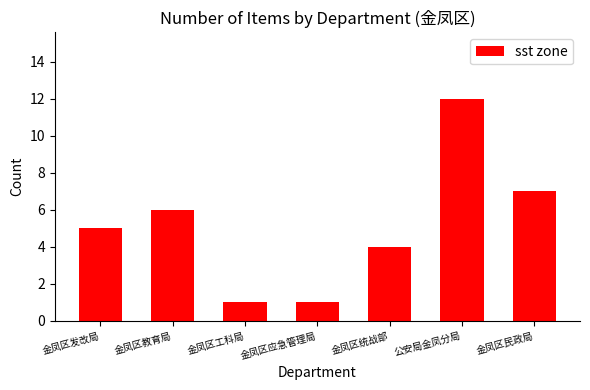

What is the difference between the second highest and second lowest values?

6